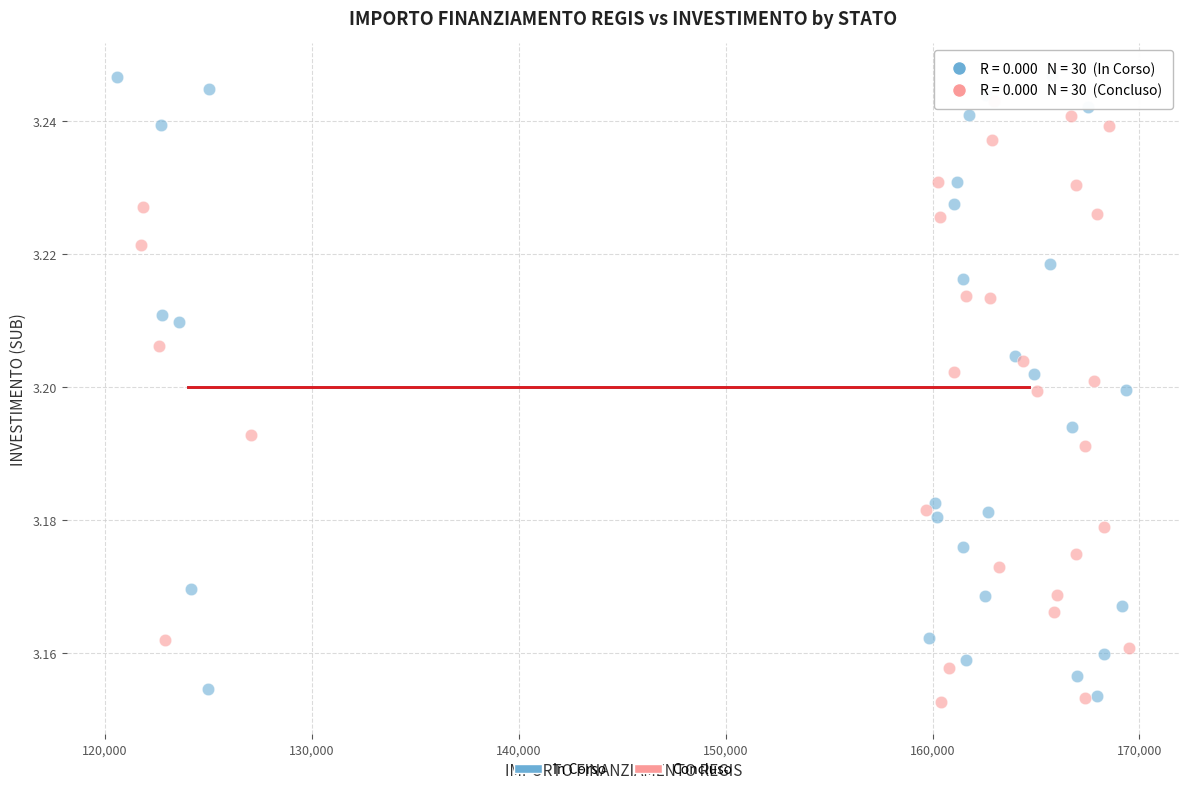

Which series has the largest Y range (max minus min)?

In Corso